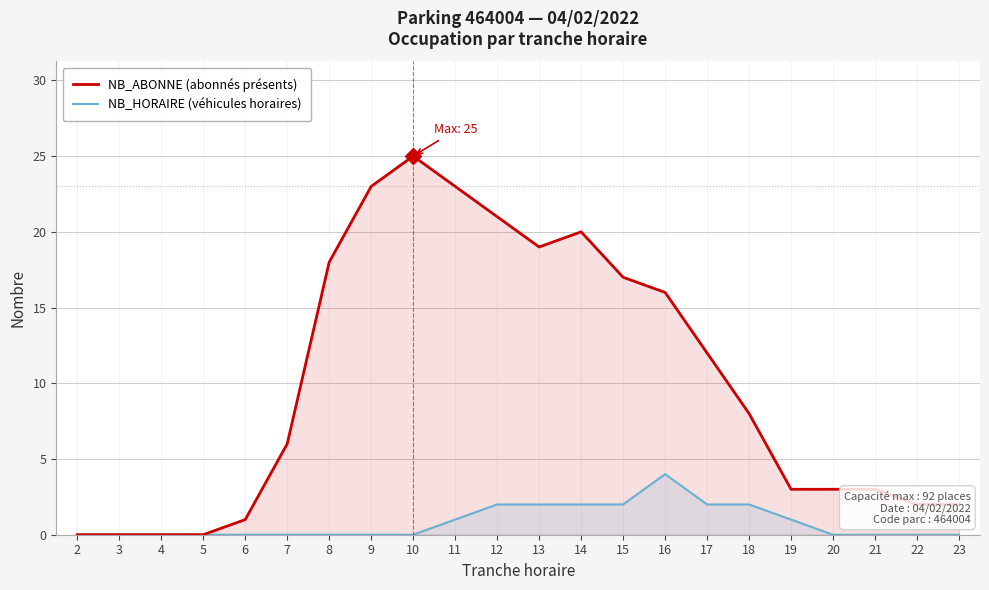

True or false: NB_HORAIRE (véhicules horaires) and NB_ABONNE (abonnés présents) cross at least once.

False